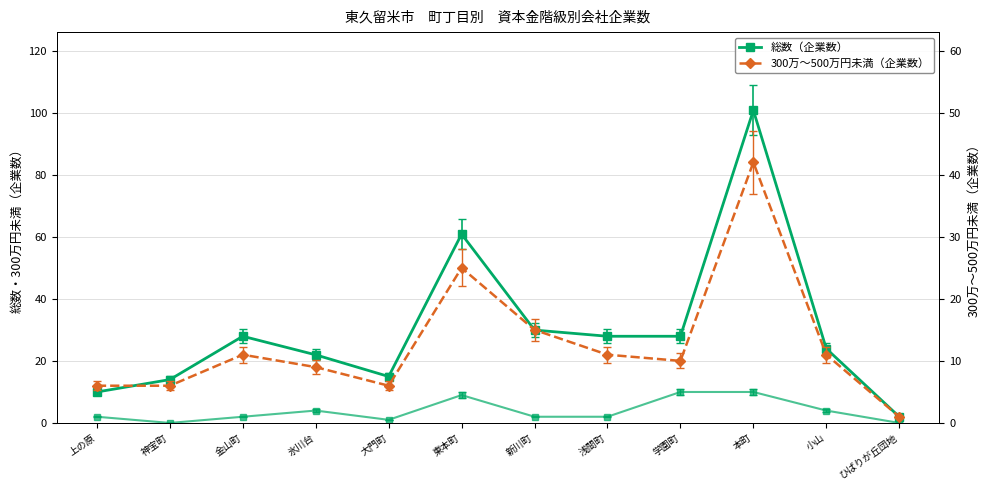

Is this an area chart (filled region under the line)?

No